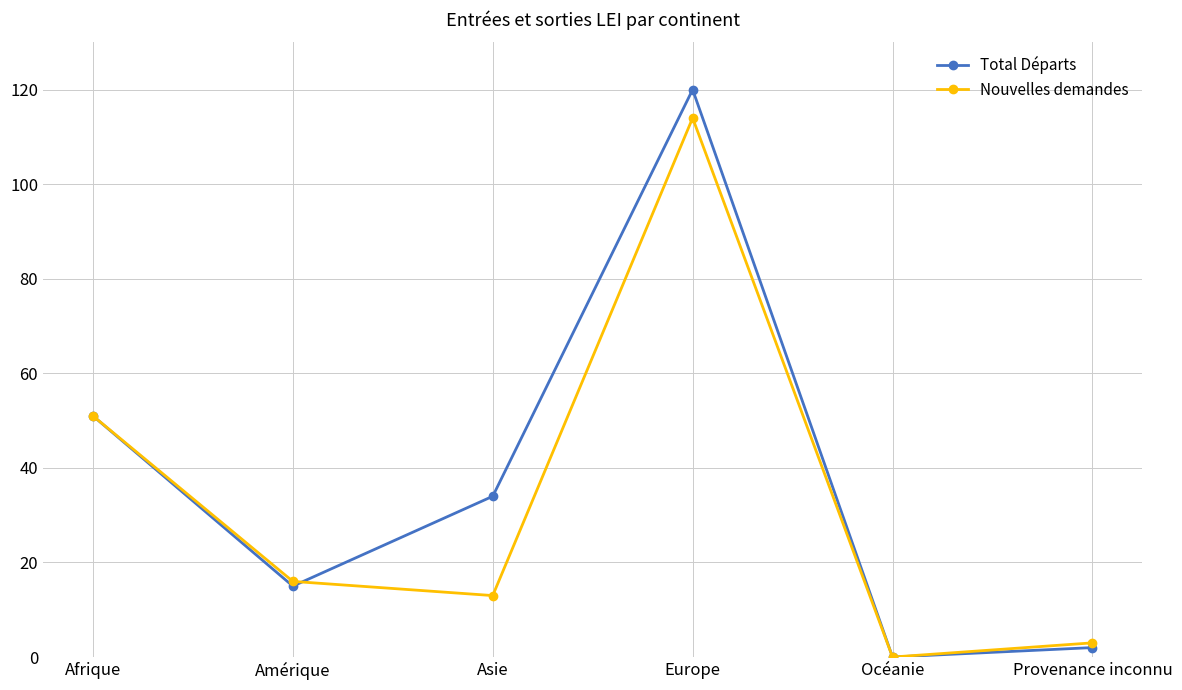

What is the approximate value of Nouvelles demandes at Europe?

114